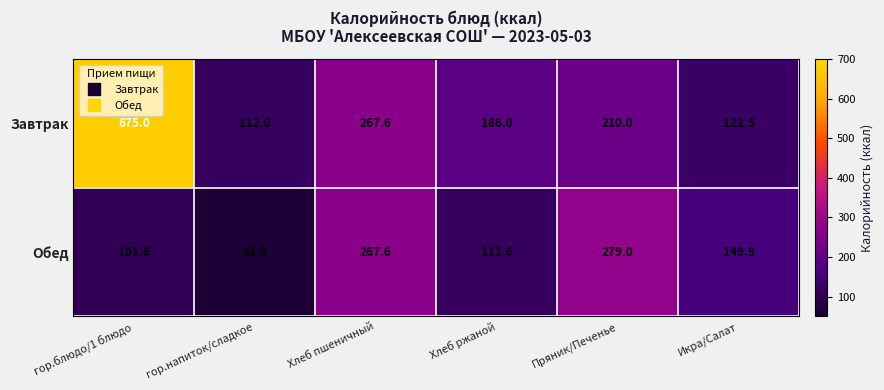

The Завтрак series shows 112.0 at гор.напиток/сладкое. True or false?

True